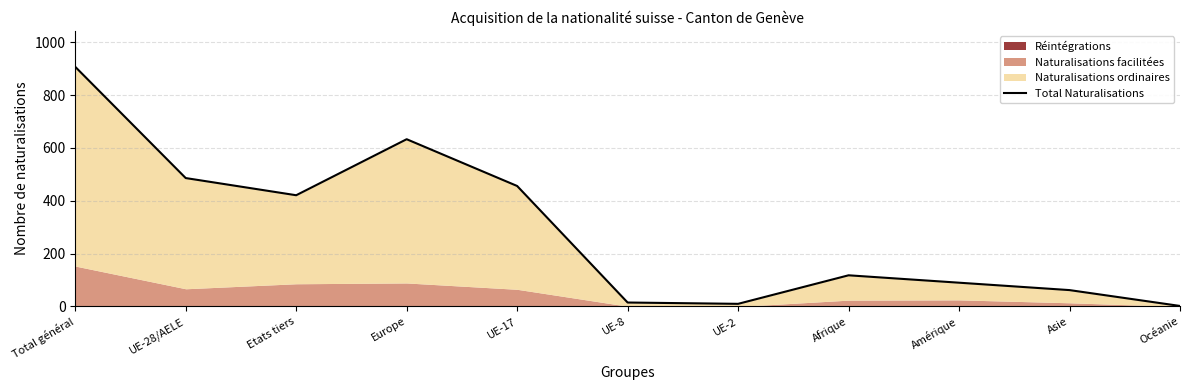

The chart shows a value of 2 at Océanie. True or false?

True